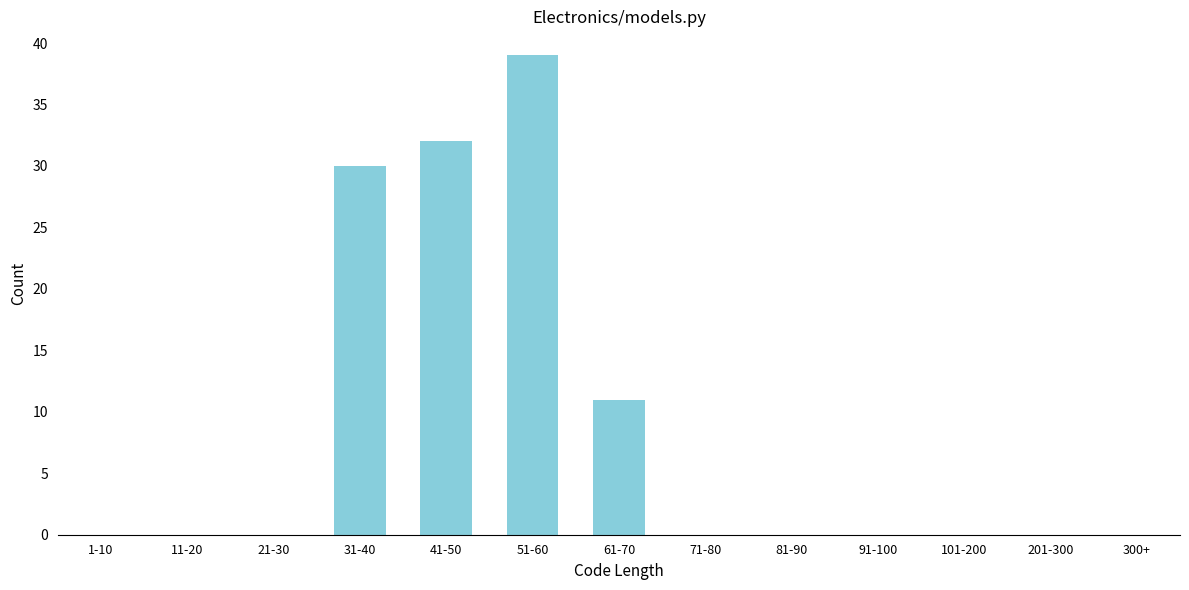

Reading left to right, list all the values displayed in this chart.

11-20=0	21-30=0	31-40=30	41-50=32	51-60=39	61-70=11	71-80=0	81-90=0